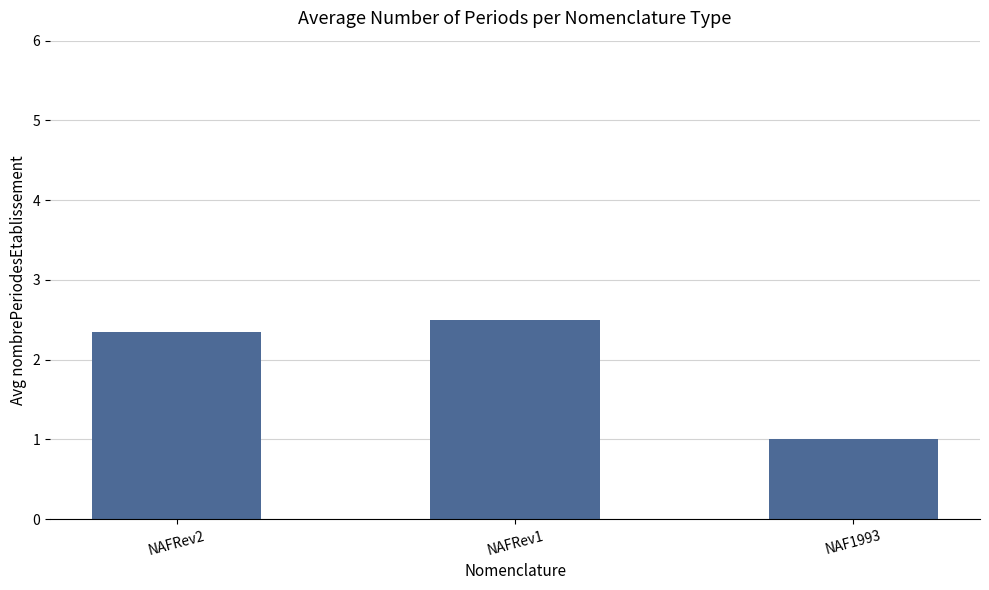

Approximately how many times larger is the value at NAFRev1 compared to NAF1993?

2.5